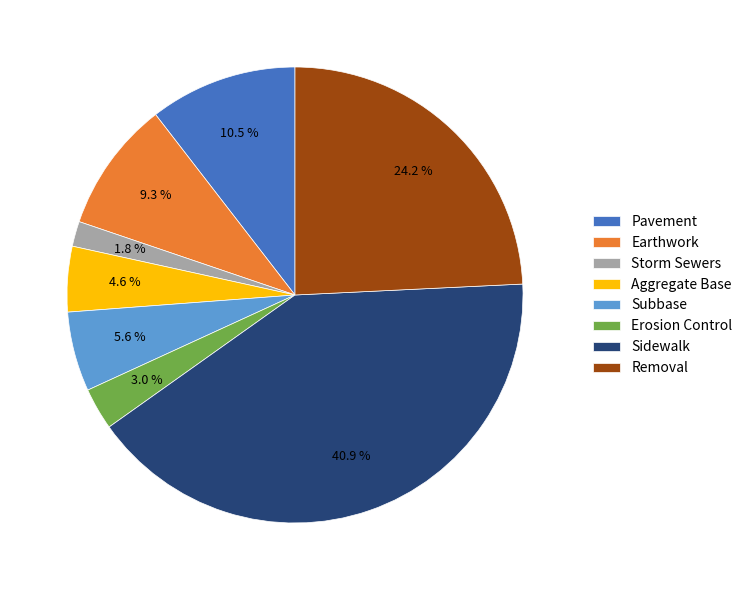

Rank the categories by value from highest to lowest.

Sidewalk, Removal, Pavement, Earthwork, Subbase, Aggregate Base, Erosion Control, Storm Sewers